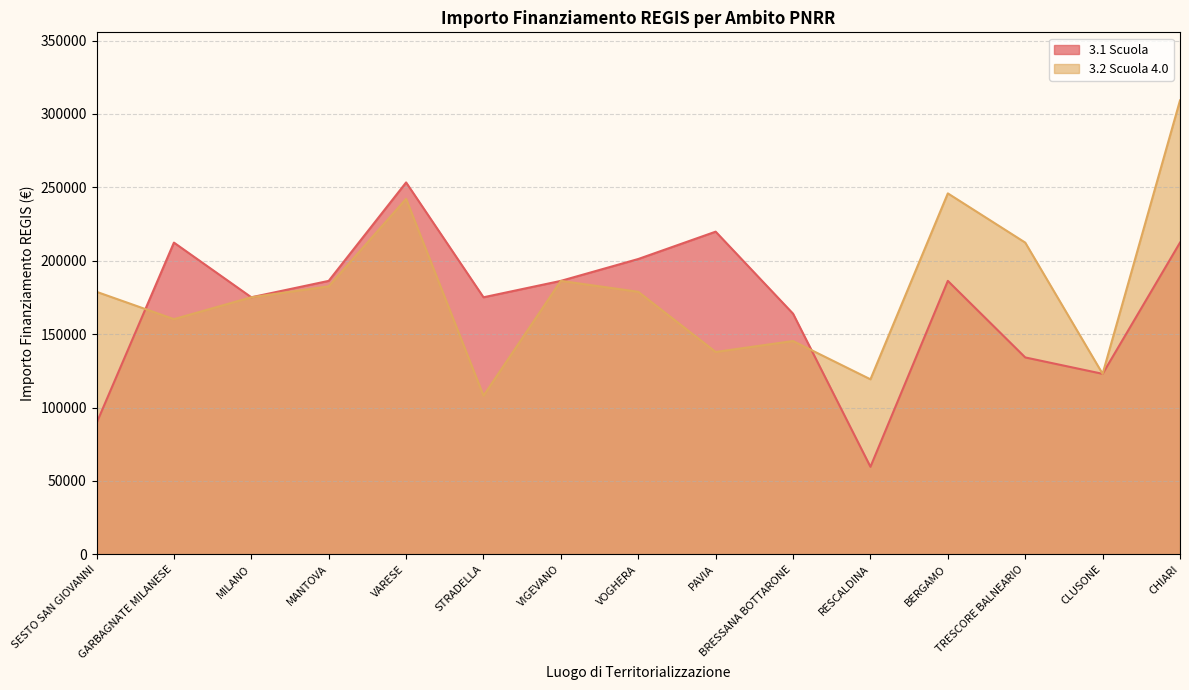

What are all the series names shown in the legend?

3.1 Scuola, 3.2 Scuola 4.0